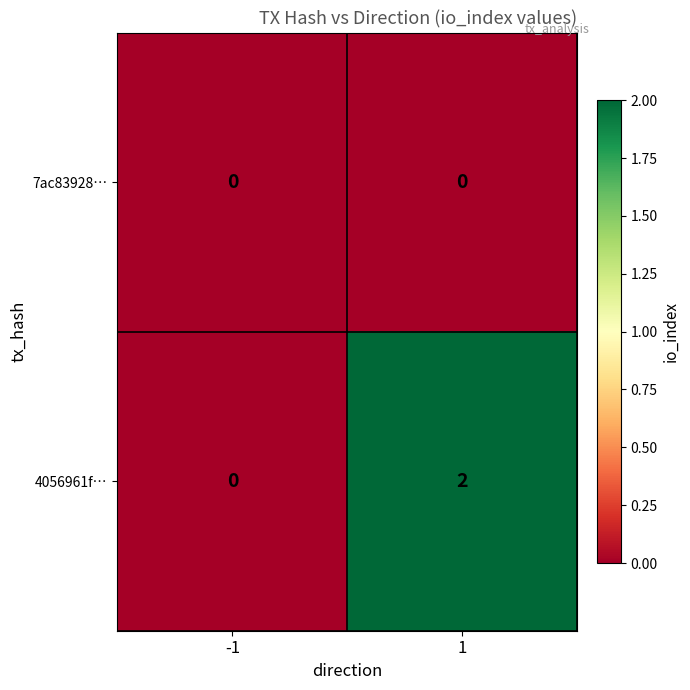

What is the total value across all series at 1?

2